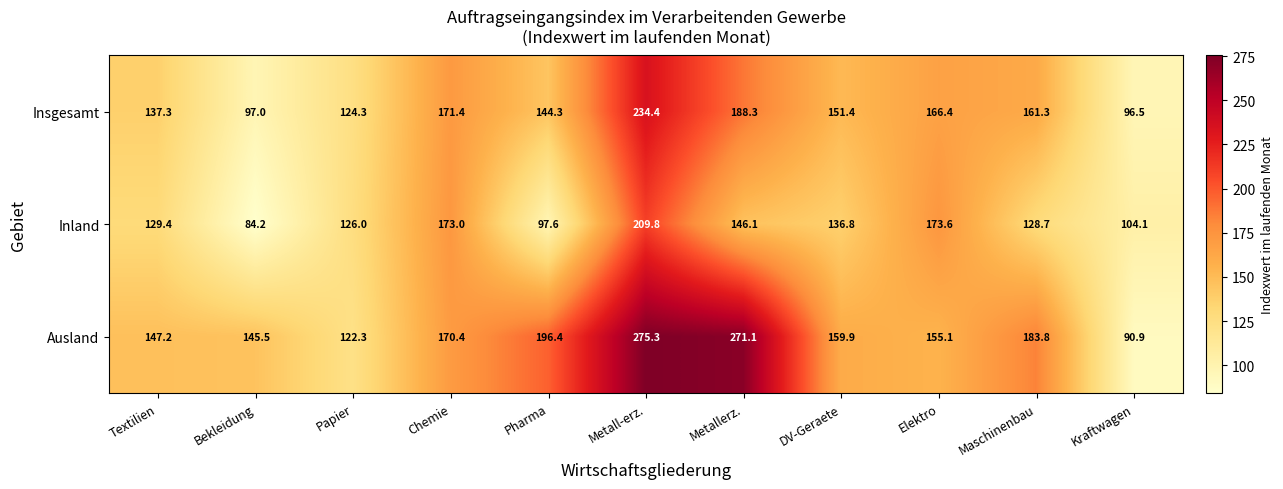

What is the difference between the highest and lowest values at Papier?

3.7